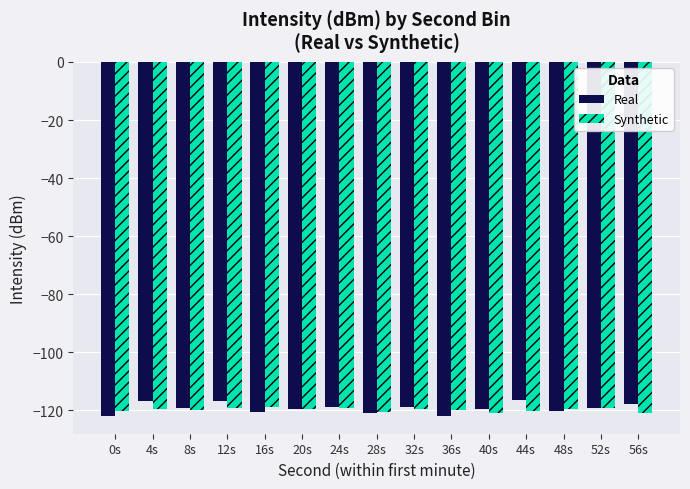

Count the number of data series in this chart.

2